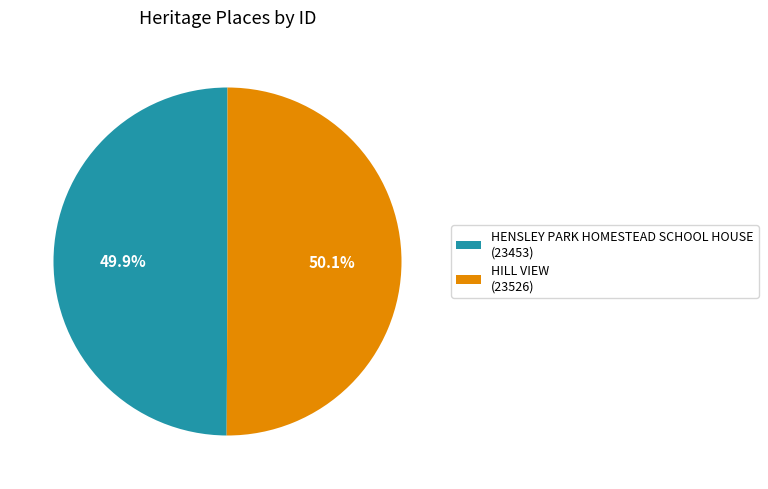

To the nearest percent, what portion does HILL VIEW represent?

50%